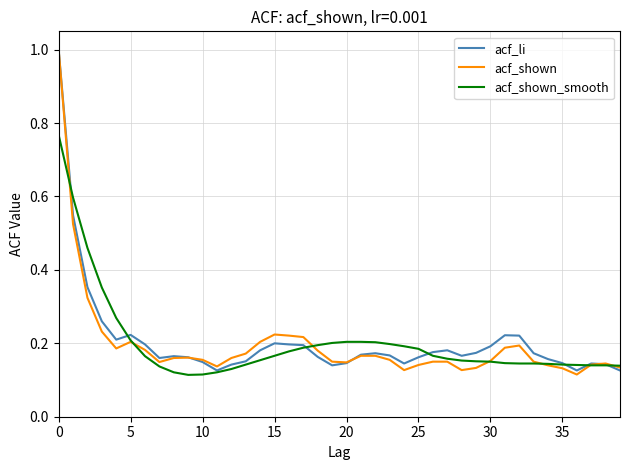

In acf_shown, how many points are lower than both neighbors (excluding endpoints)?

7